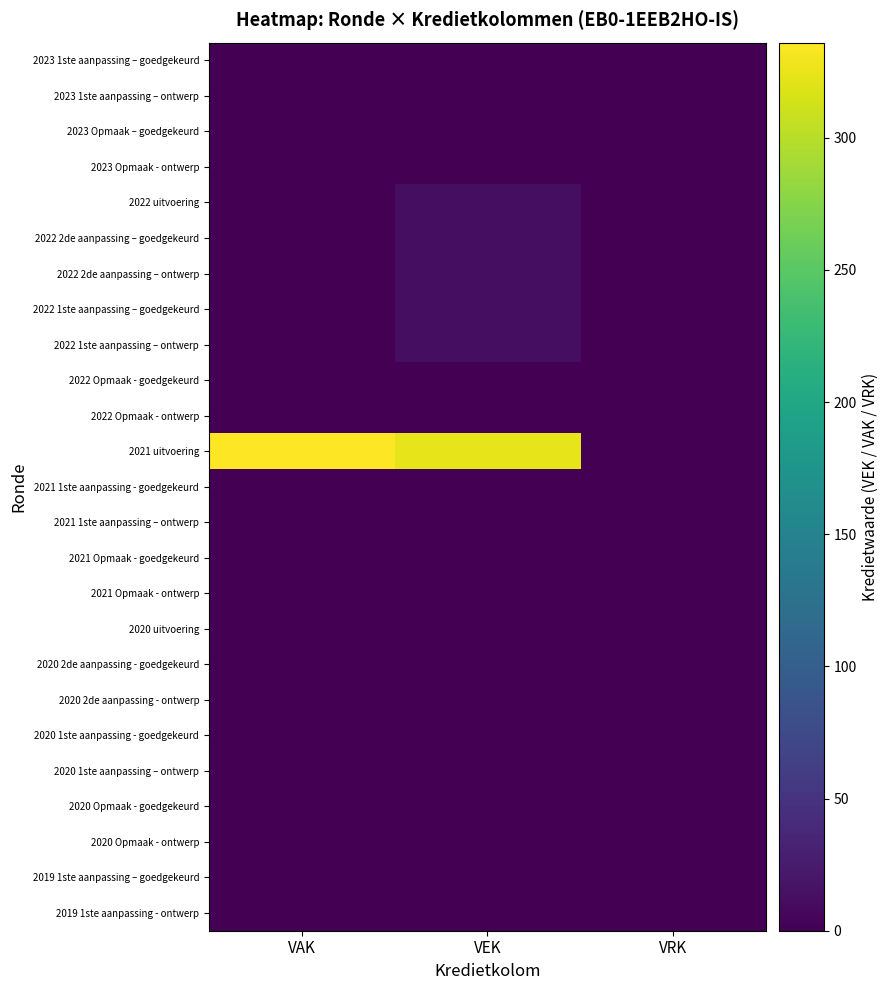

Reading left to right, what are all the values shown in this chart?

2023 1ste aanpassing – goedgekeurd: VAK=0	VEK=0	VRK=0
2023 1ste aanpassing – ontwerp: VAK=0	VEK=0	VRK=0
2023 Opmaak – goedgekeurd: VAK=0	VEK=0	VRK=0
2023 Opmaak - ontwerp: VAK=0	VEK=0	VRK=0
2022 uitvoering: VAK=0	VEK=13	VRK=0
2022 2de aanpassing – goedgekeurd: VAK=0	VEK=13	VRK=0
2022 2de aanpassing – ontwerp: VAK=0	VEK=13	VRK=0
2022 1ste aanpassing – goedgekeurd: VAK=0	VEK=13	VRK=0
2022 1ste aanpassing – ontwerp: VAK=0	VEK=13	VRK=0
2022 Opmaak - goedgekeurd: VAK=0	VEK=0	VRK=0
2022 Opmaak - ontwerp: VAK=0	VEK=0	VRK=0
2021 uitvoering: VAK=336	VEK=323	VRK=0
2021 1ste aanpassing - goedgekeurd: VAK=0	VEK=0	VRK=0
2021 1ste aanpassing – ontwerp: VAK=0	VEK=0	VRK=0
2021 Opmaak - goedgekeurd: VAK=0	VEK=0	VRK=0
2021 Opmaak - ontwerp: VAK=0	VEK=0	VRK=0
2020 uitvoering: VAK=0	VEK=0	VRK=0
2020 2de aanpassing - goedgekeurd: VAK=0	VEK=0	VRK=0
2020 2de aanpassing - ontwerp: VAK=0	VEK=0	VRK=0
2020 1ste aanpassing - goedgekeurd: VAK=0	VEK=0	VRK=0
2020 1ste aanpassing – ontwerp: VAK=0	VEK=0	VRK=0
2020 Opmaak - goedgekeurd: VAK=0	VEK=0	VRK=0
2020 Opmaak - ontwerp: VAK=0	VEK=0	VRK=0
2019 1ste aanpassing – goedgekeurd: VAK=0	VEK=0	VRK=0
2019 1ste aanpassing - ontwerp: VAK=0	VEK=0	VRK=0